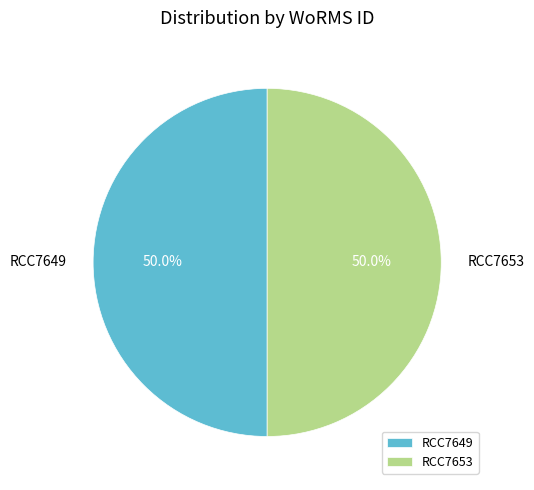

Approximately how many times larger is the value at RCC7653 compared to RCC7649?

1.0